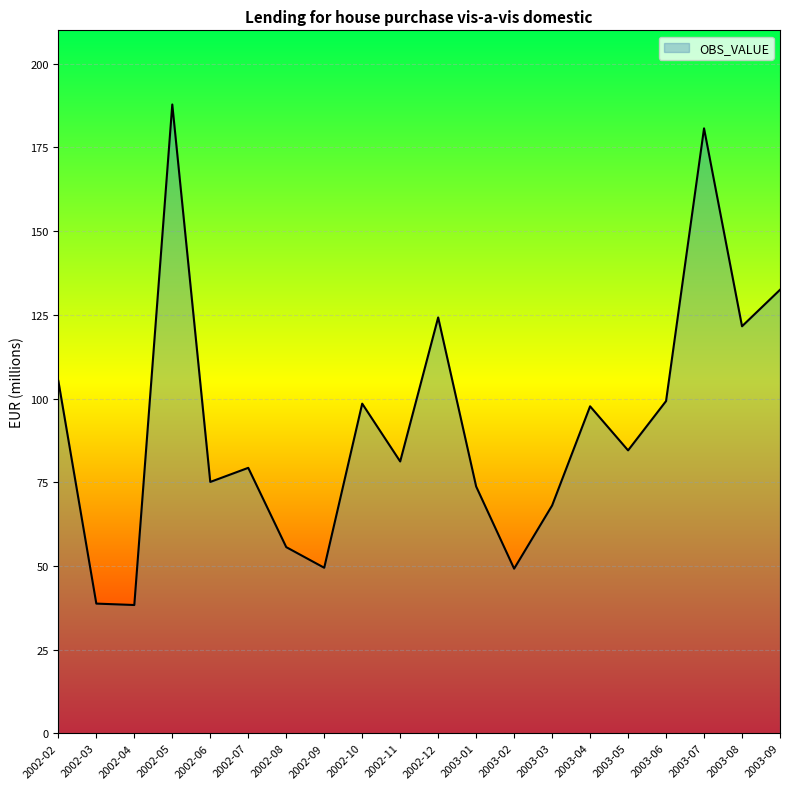

The value at 2002-05 is 258.8. True or false?

False